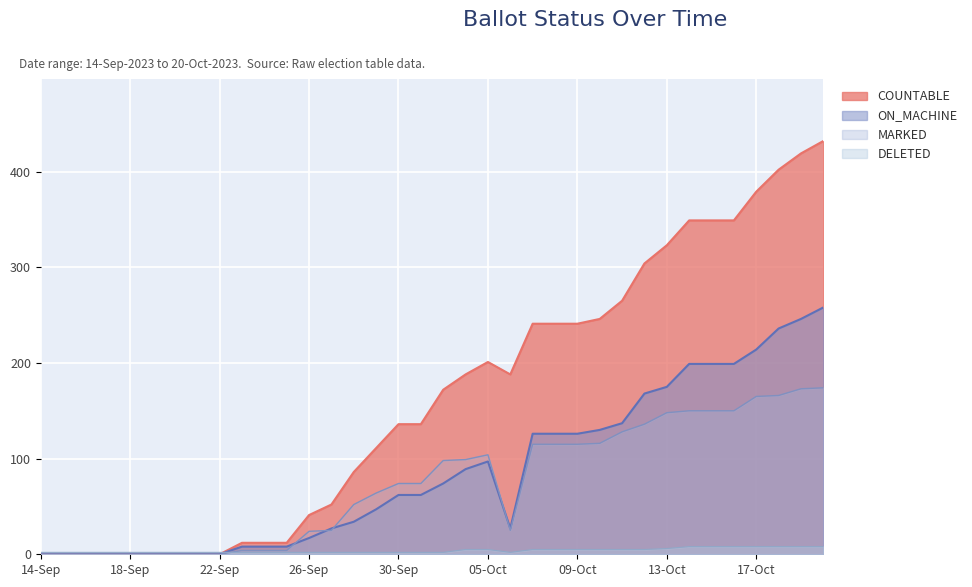

At which label is COUNTABLE closest to 216?

05-Oct